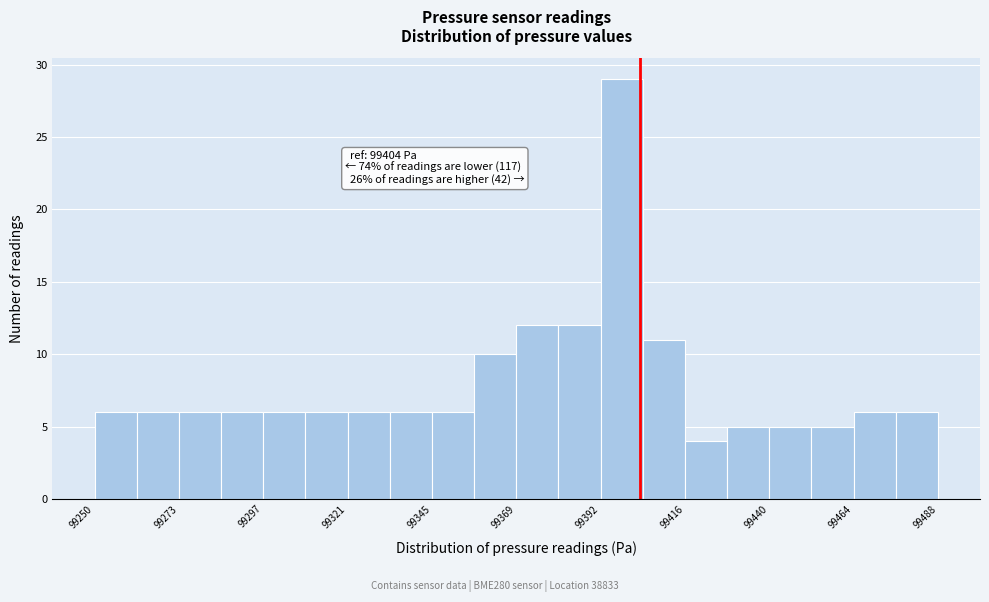

Read against the x-axis, roughly where is the centre of the tallest bar?

99400